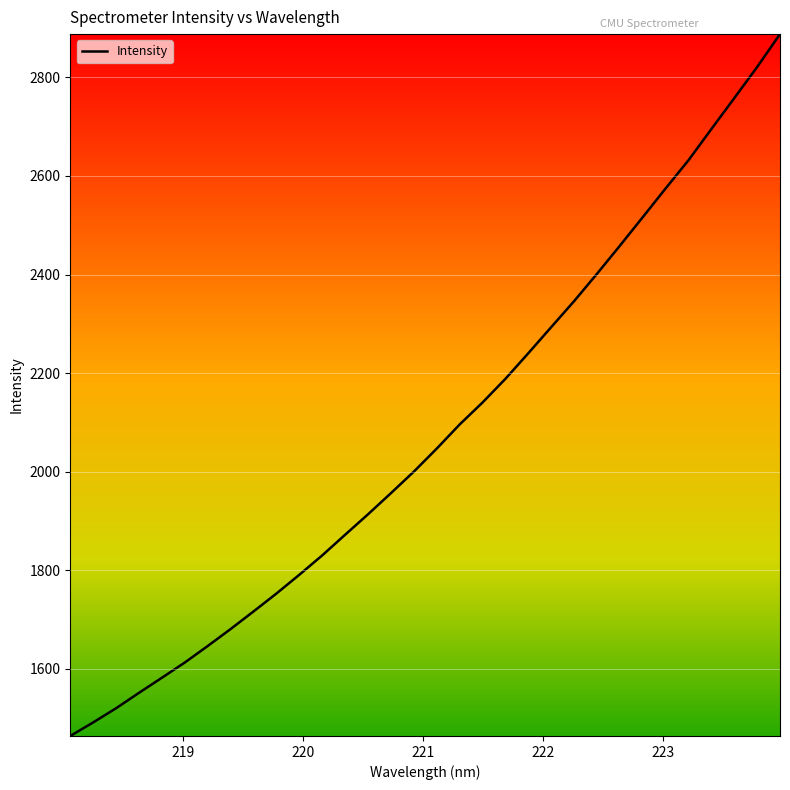

What is the difference between the maximum and minimum values?

1424.0